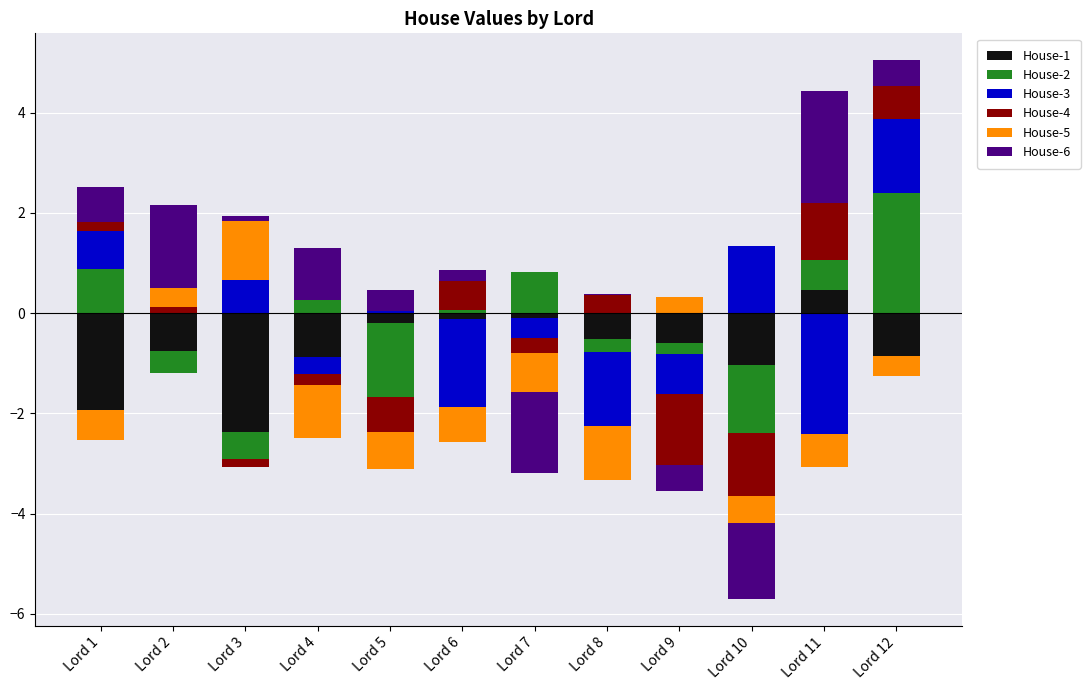

How many distinct data groups are displayed?

6